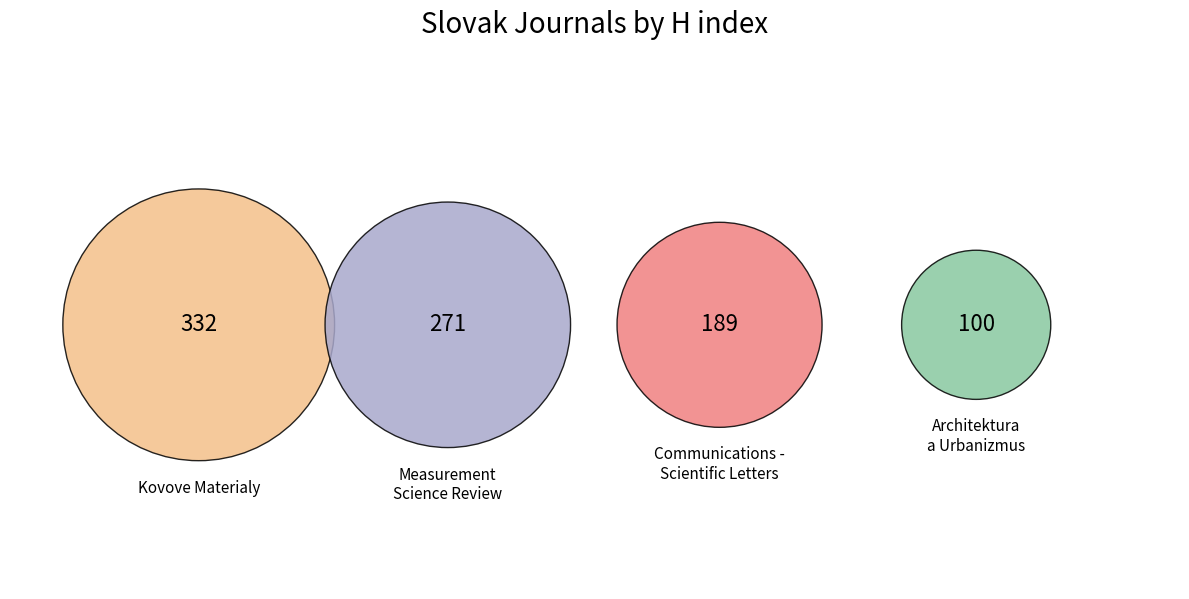

Is there any slice that represents more than half of the pie?

No